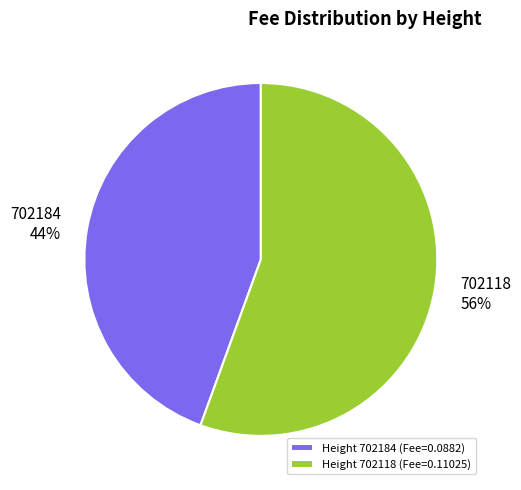

What percentage is the 702184 slice, to the nearest percent?

44%